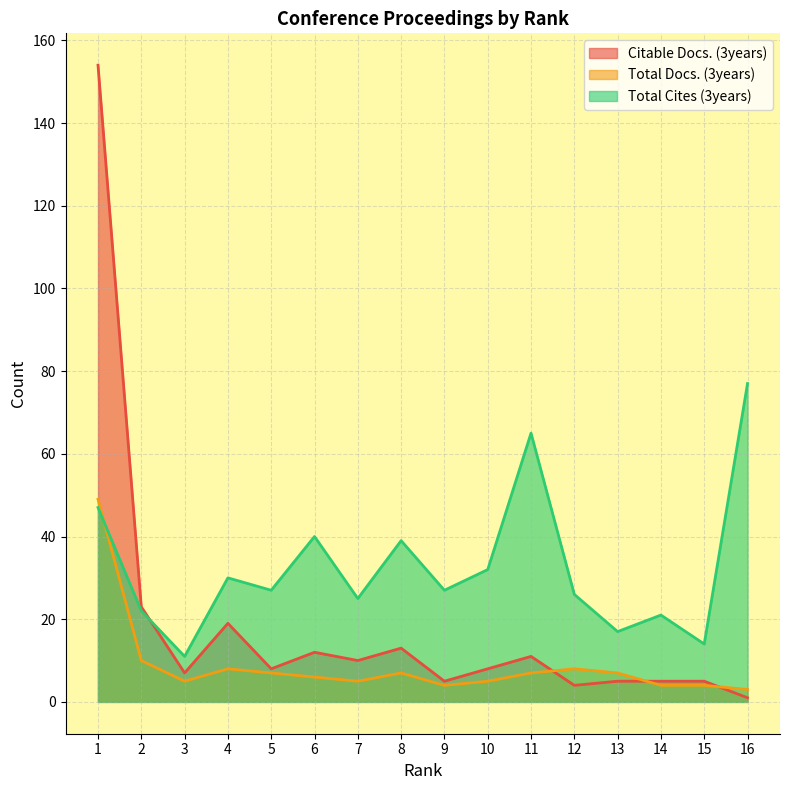

Reading right to left, transcribe all the data shown in this chart.

Citable Docs. (3years): 1	5	5	5	4	11	8	5	13	10	12	8	19	7	23	154
Total Docs. (3years): 3	4	4	7	8	7	5	4	7	5	6	7	8	5	10	49
Total Cites (3years): 77	14	21	17	26	65	32	27	39	25	40	27	30	11	22	47